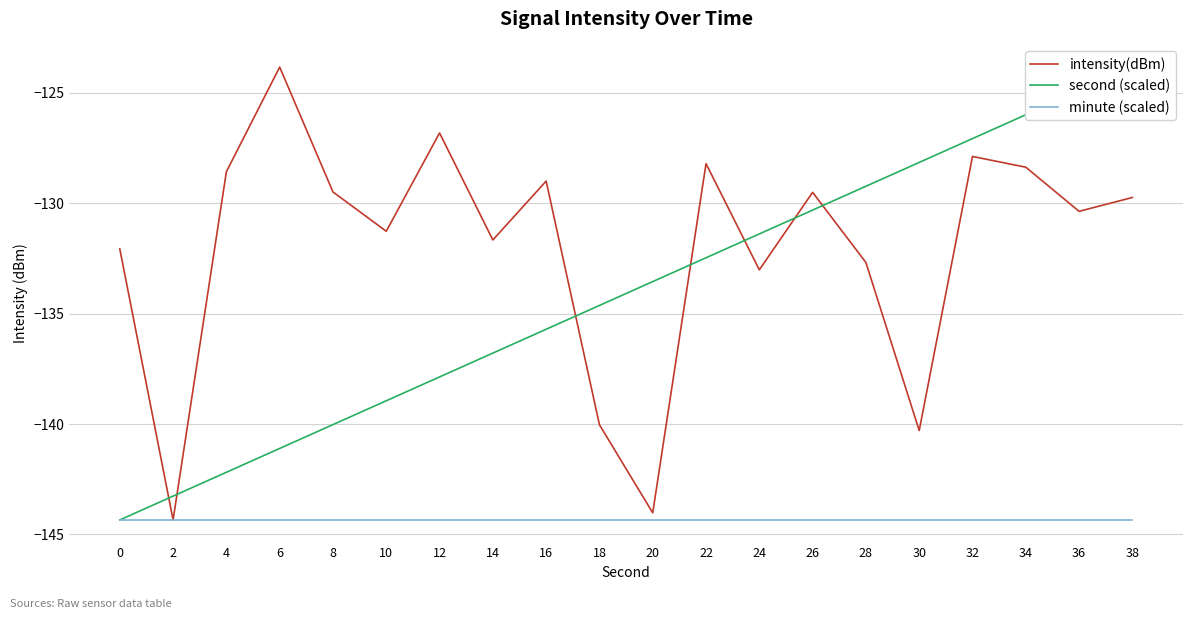

Is this an area chart (filled region under the line)?

No